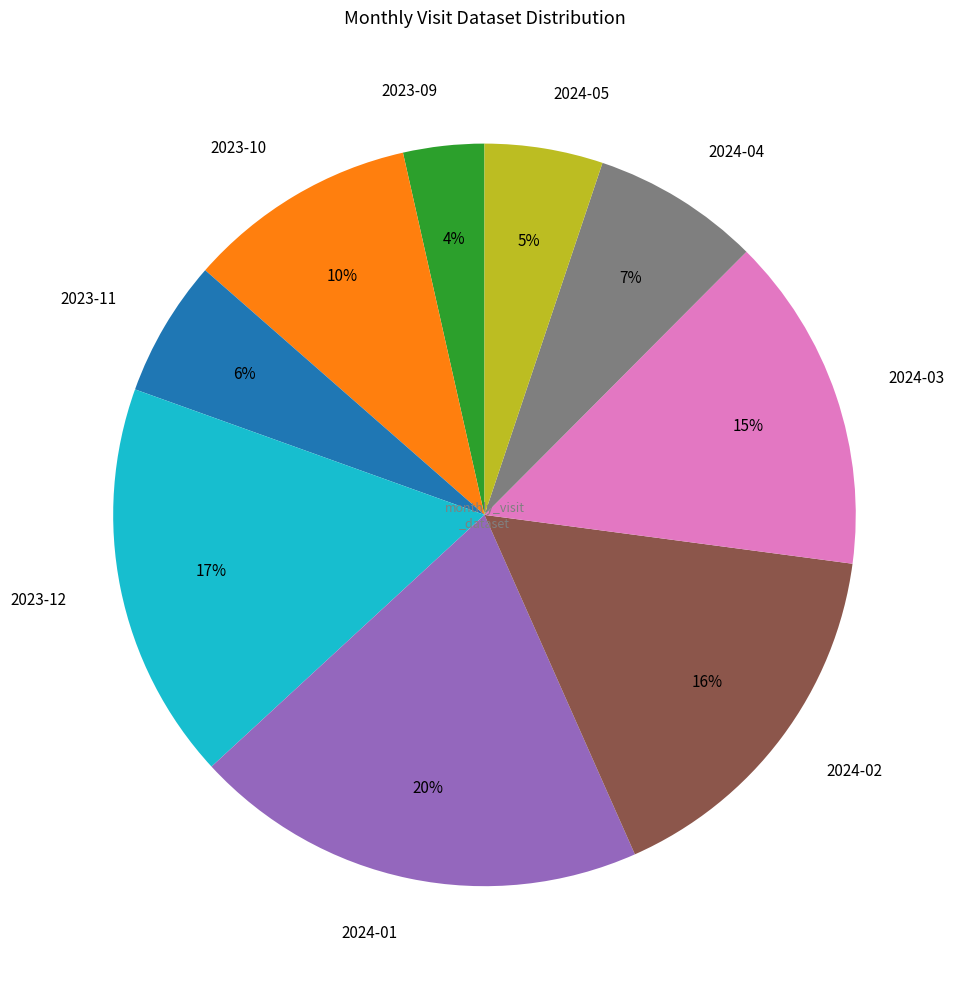

True or false: 2024-05 accounts for 5% of the total.

True